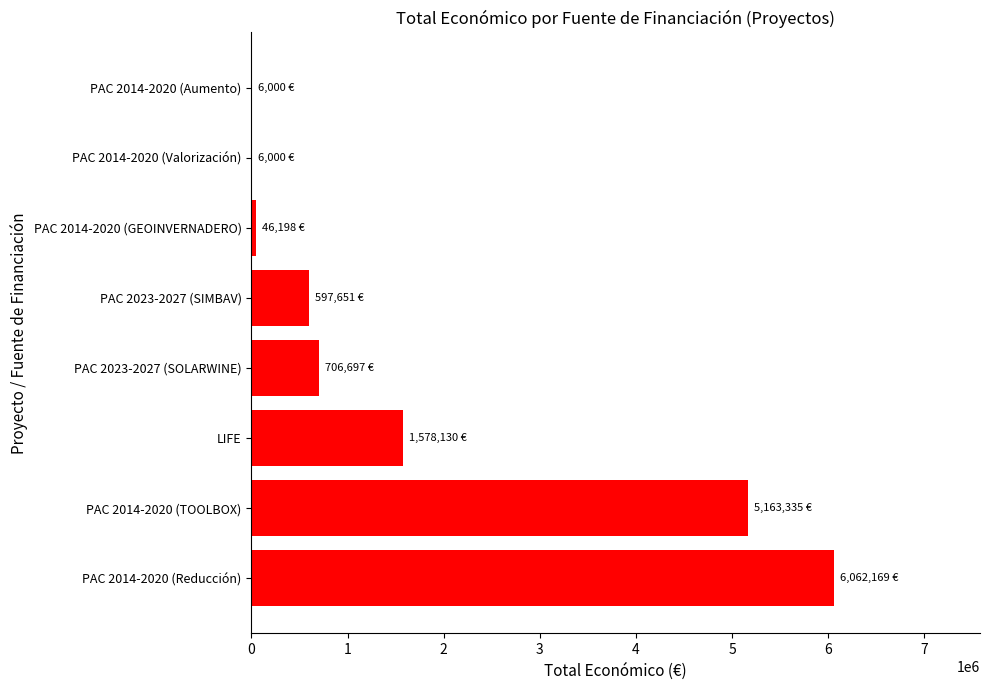

What is the sum of all values?

14166180